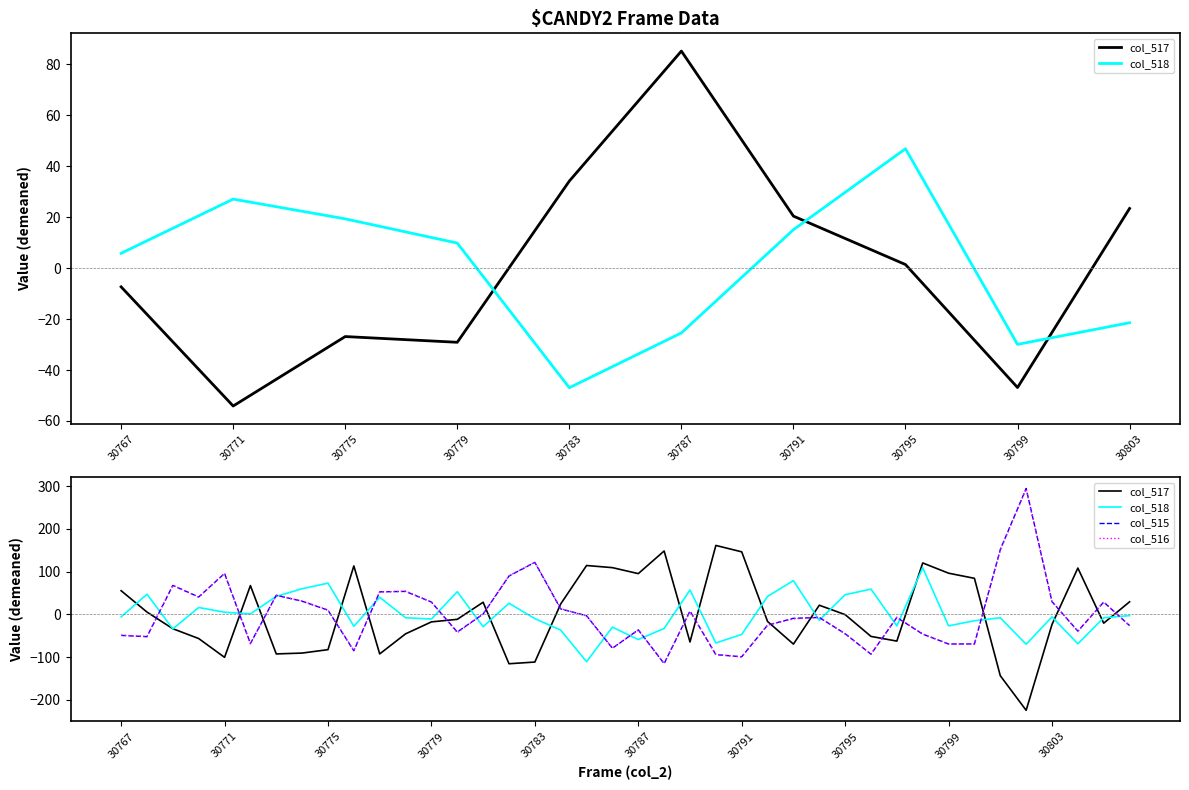

How many intersections are there between col_517 and col_515?

18